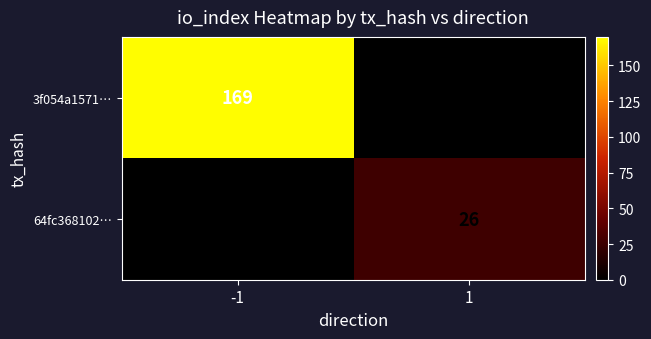

Is the value of 64fc368102… at 1 greater than the value of 3f054a1571… at -1?

No